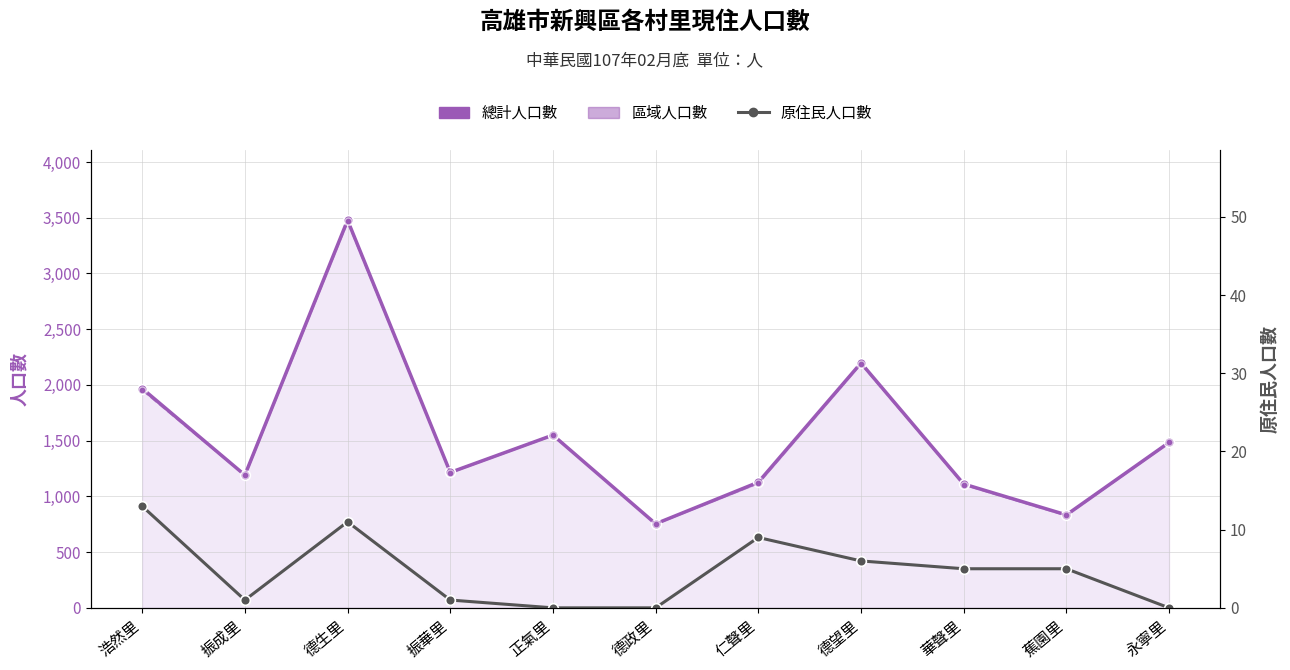

At which category does 原住民人口數_合計 reach its first local peak?

德生里